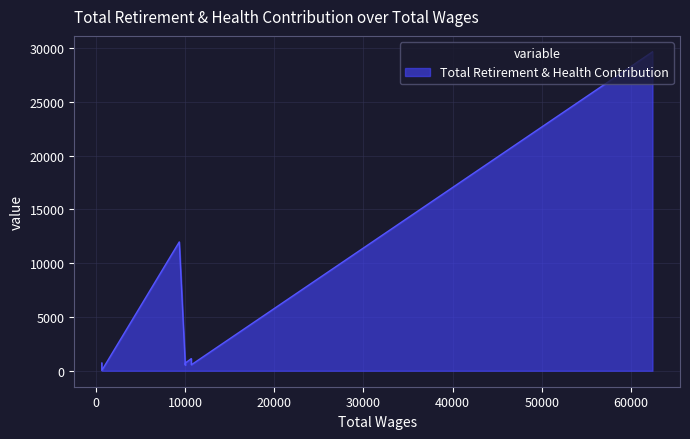

How many lines are shown in the chart?

1